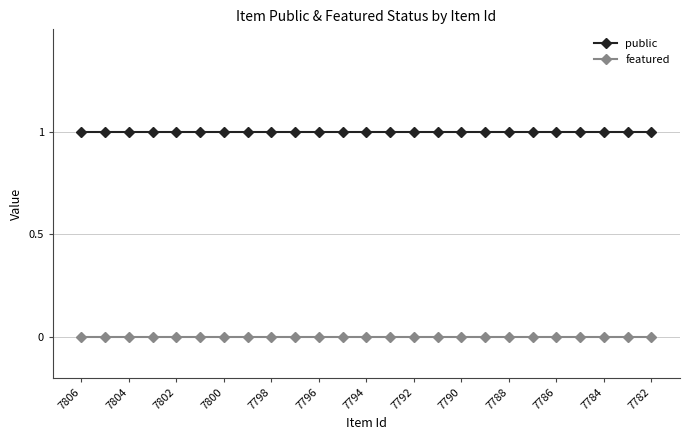

True or false: public and featured cross at least once.

False